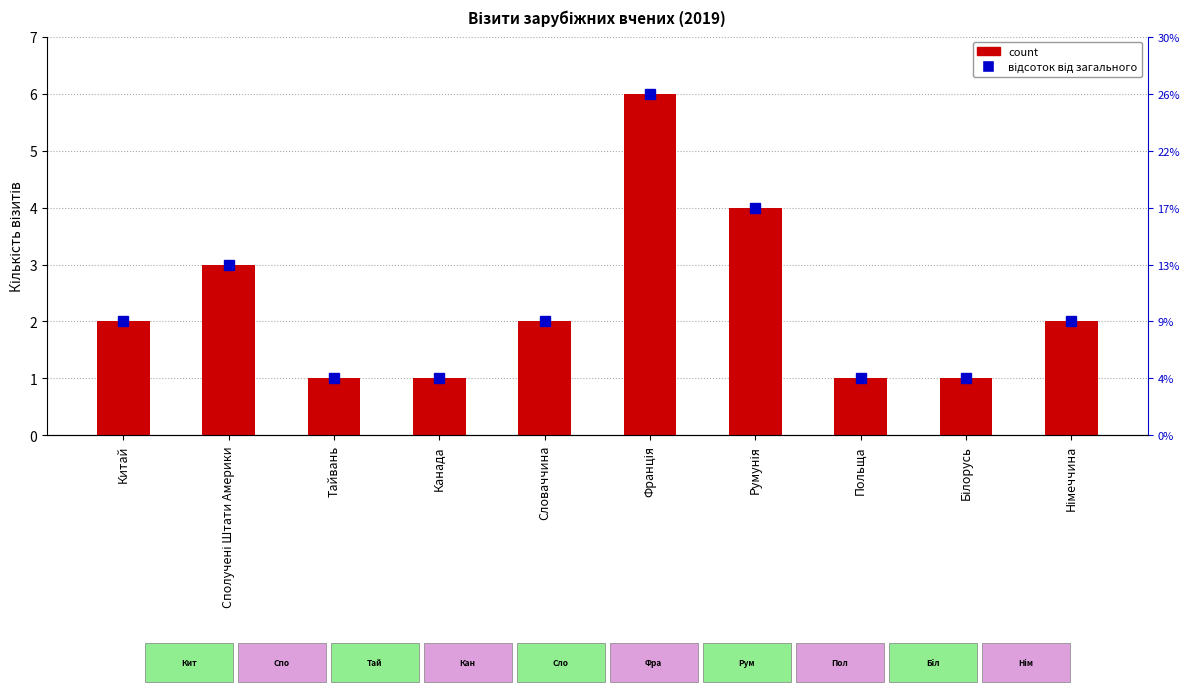

Where does the data first go above 2?

Сполучені Штати Америки